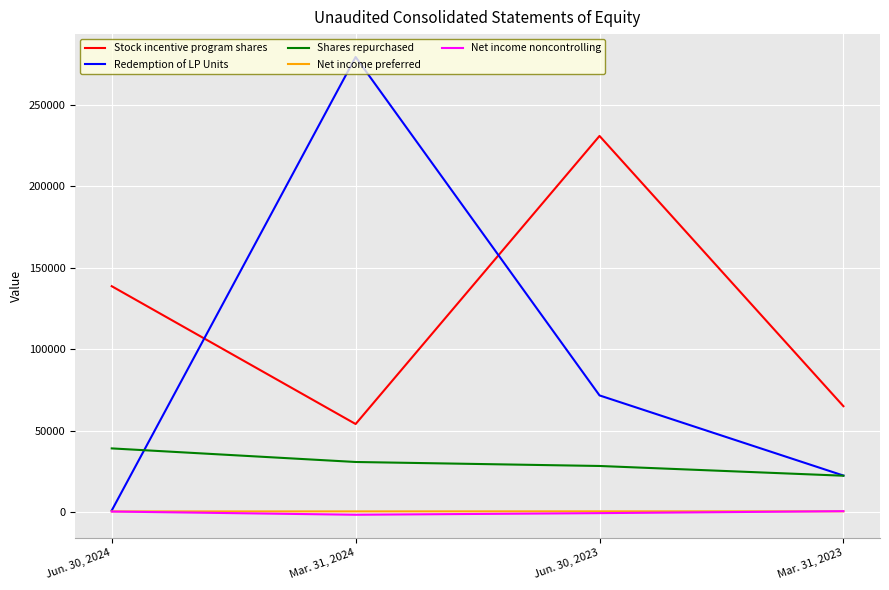

What is the maximum value shown in the chart?

279350